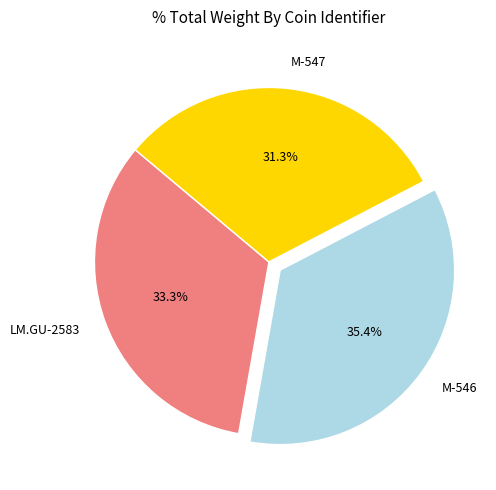

The M-547 slice represents 43% of the pie. True or false?

False